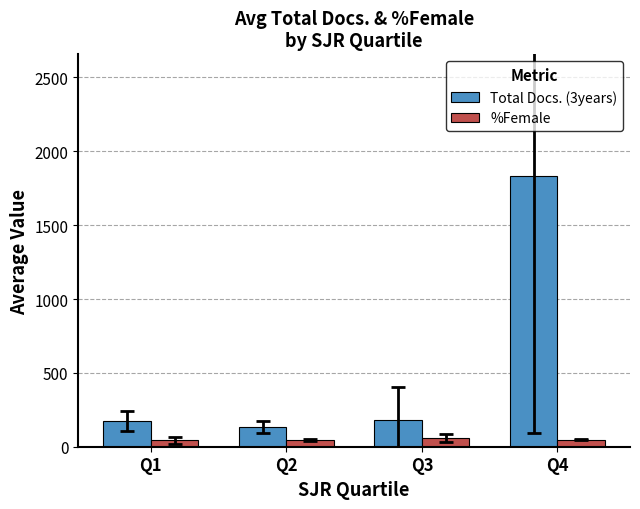

Which series has the largest range (max minus min)?

Total Docs. (3years)